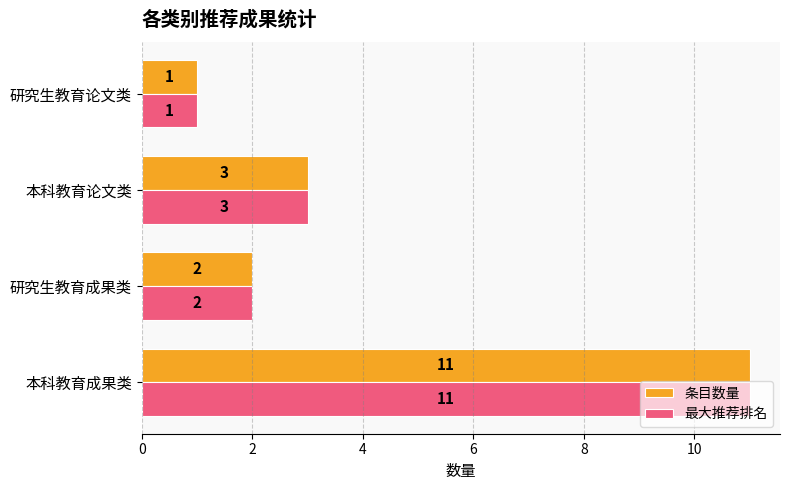

Count the 条目数量 values in the range 2 to 11.

3